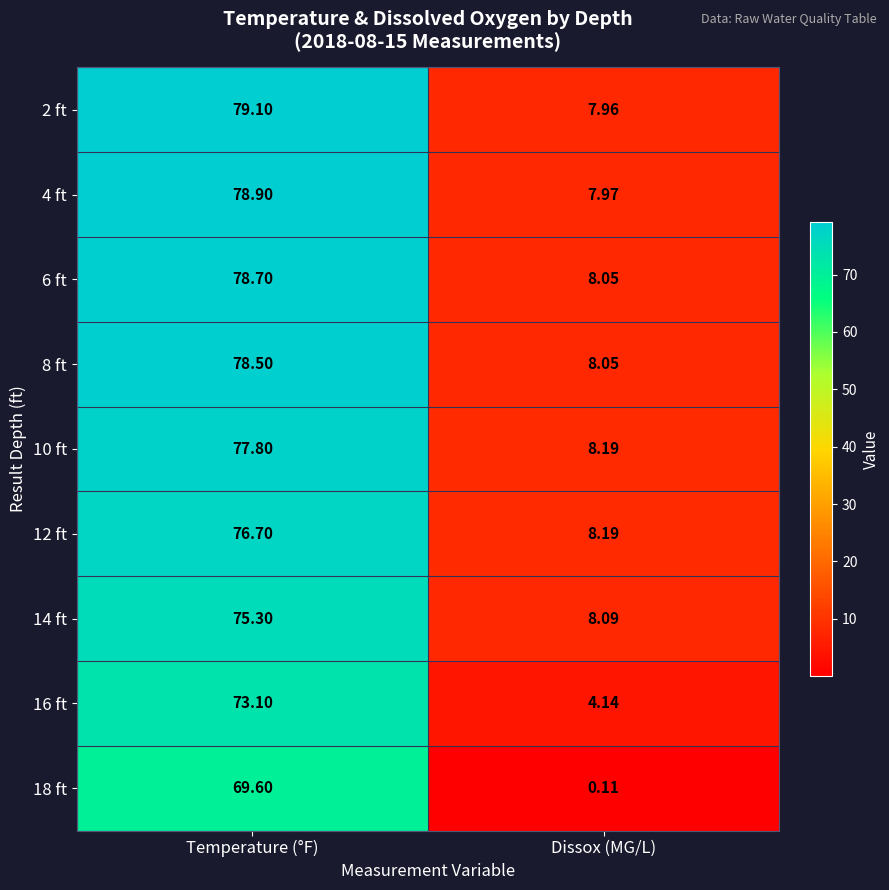

Rank the categories by 8 ft value from highest to lowest.

Temperature (°F), Dissox (MG/L)